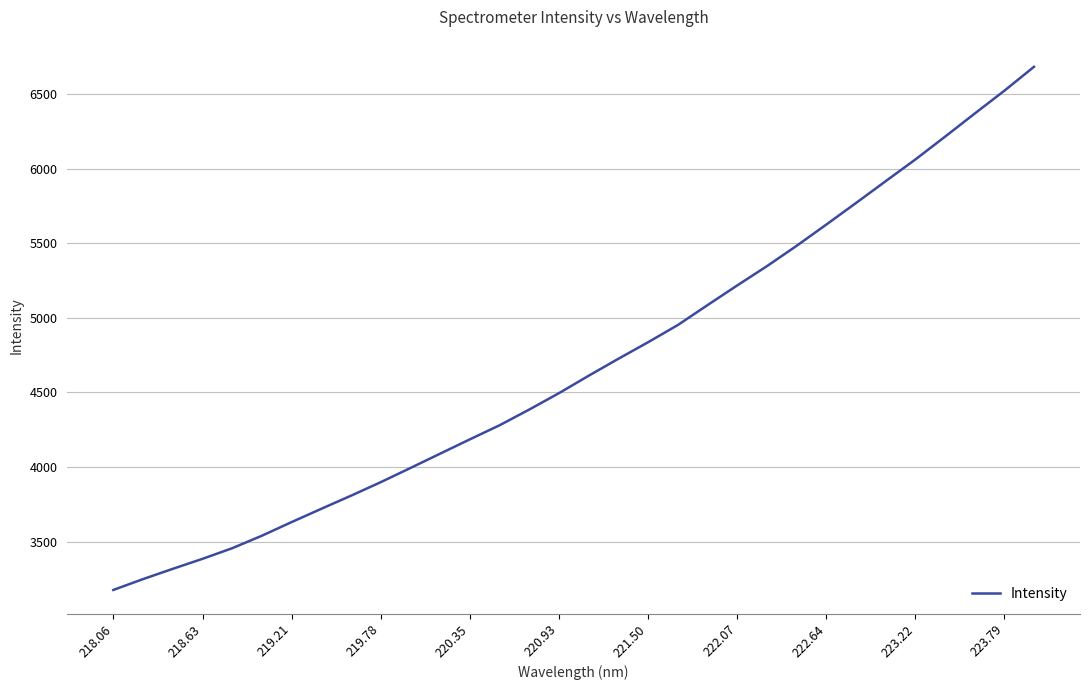

What is the smallest value displayed?

3176.3